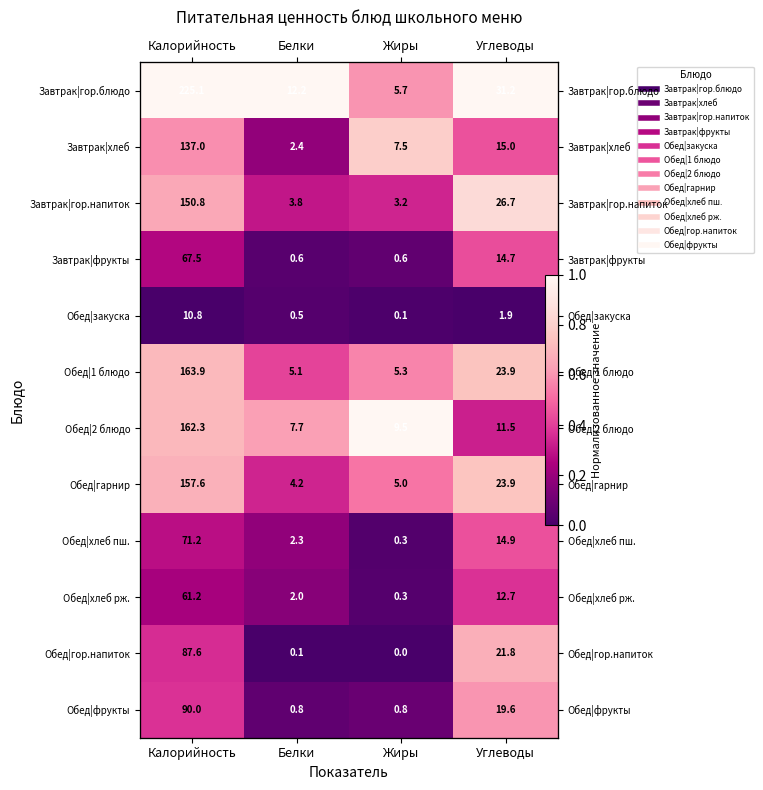

List the series in order of their peak value, highest first.

Завтрак|гор.блюдо, Обед|2 блюдо, Завтрак|гор.напиток, Завтрак|хлеб, Обед|гарнир, Обед|1 блюдо, Обед|гор.напиток, Обед|фрукты, Обед|хлеб пш., Завтрак|фрукты, Обед|хлеб рж., Обед|закуска